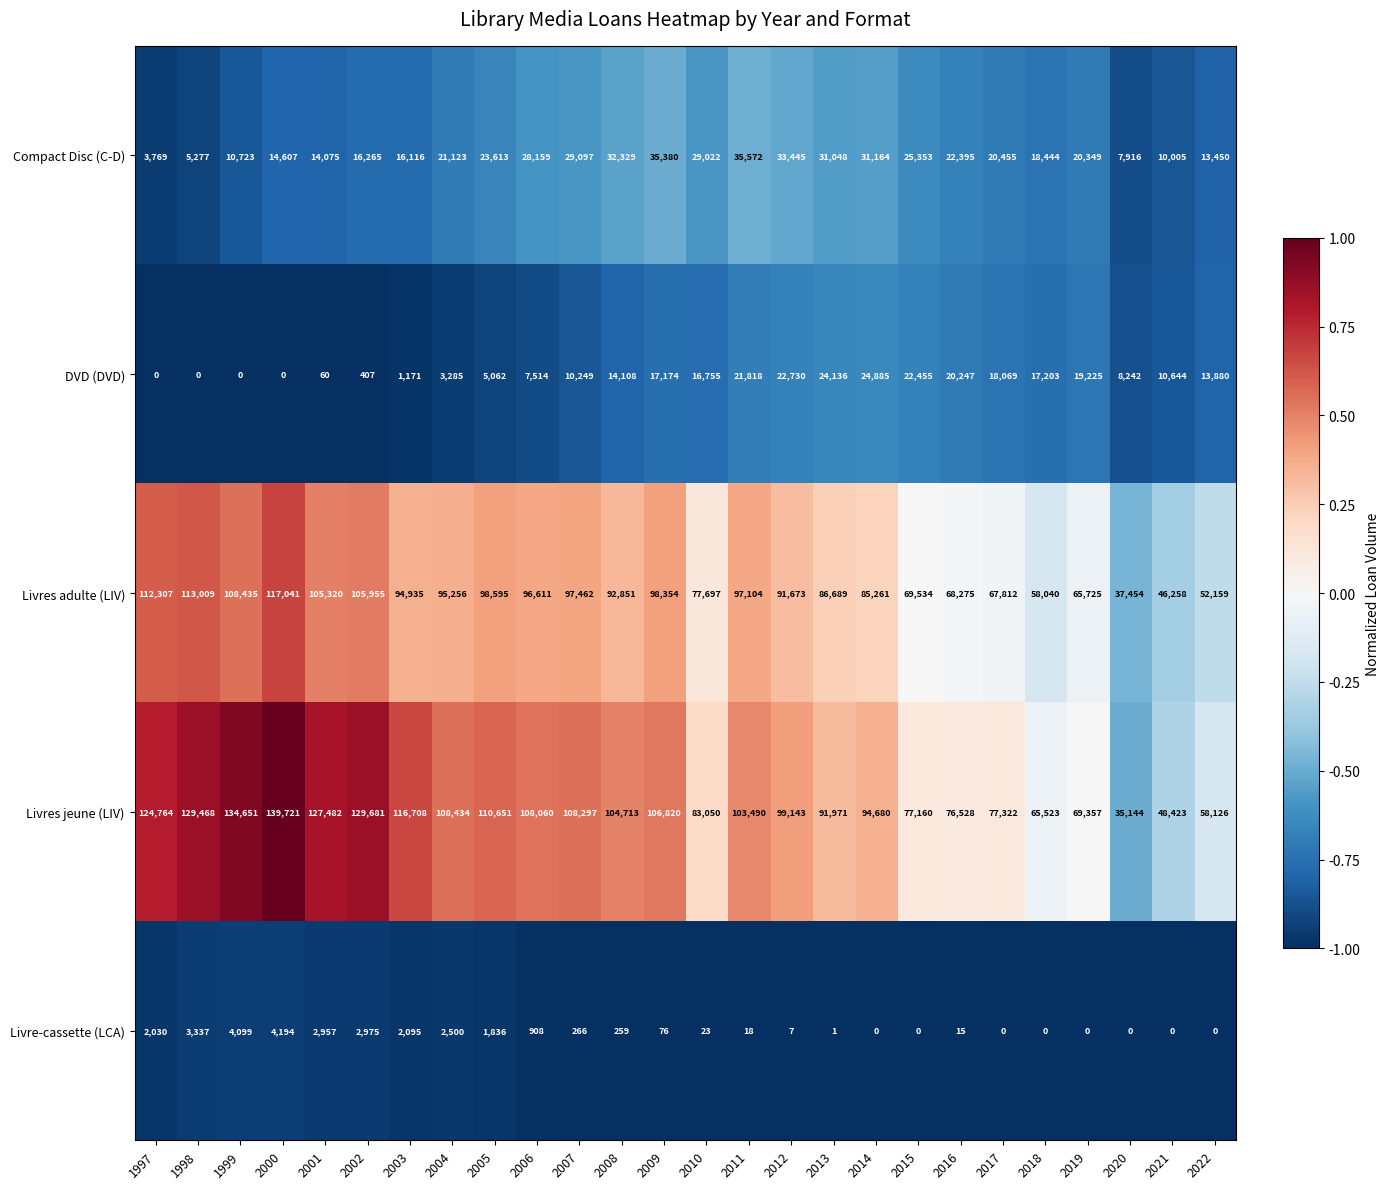

Rank the series by their maximum value, from lowest to highest.

Livre-cassette (LCA), DVD (DVD), Compact Disc (C-D), Livres adulte (LIV), Livres jeune (LIV)